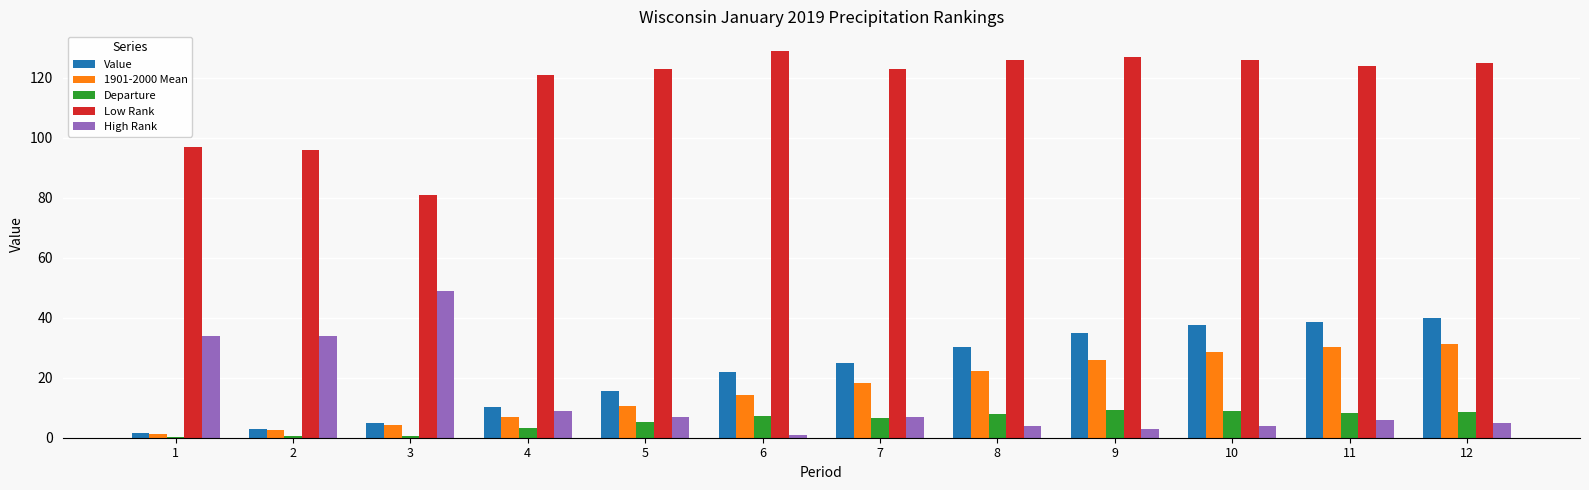

Which series has the largest total across all categories?

Low Rank